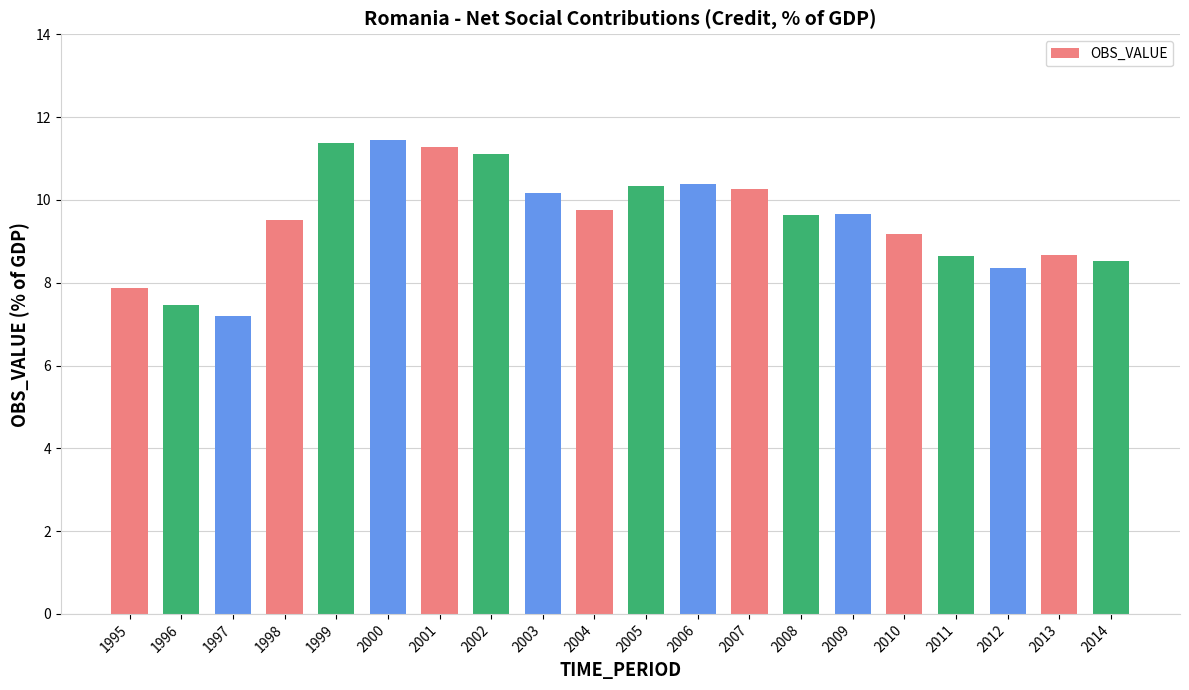

What is the change in value from 2003 to 2007?

+0.1